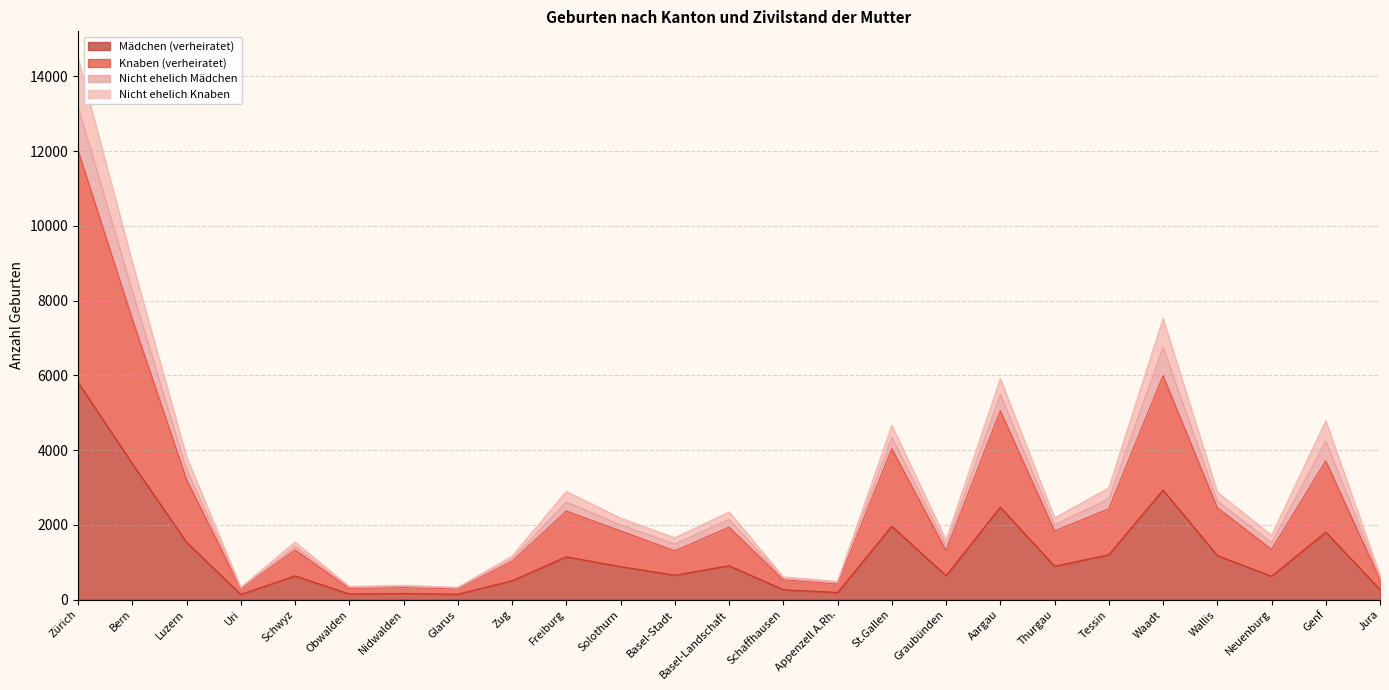

At which category is the sum across all series the highest?

Zürich